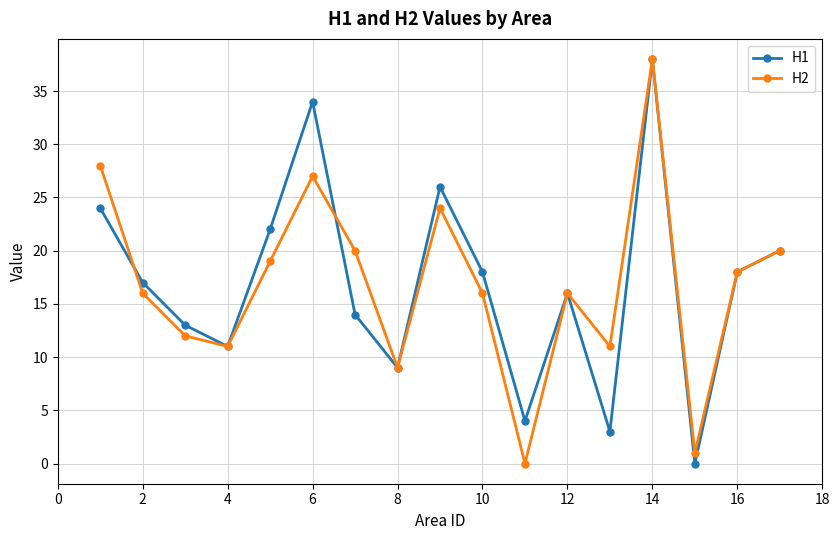

How many interior local valleys does the H2 series have?

5